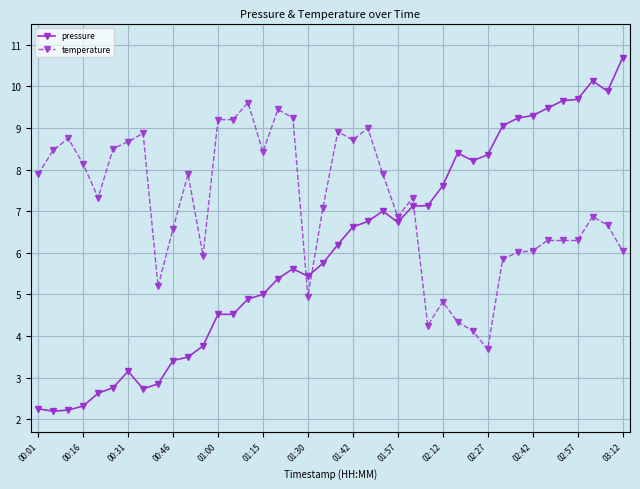

What is the smallest value displayed?

2.2